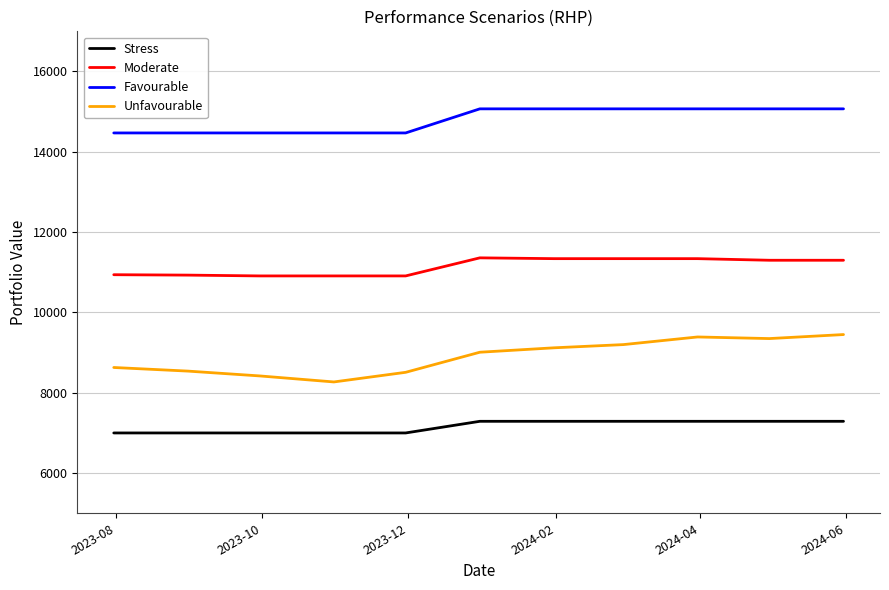

At how many categories does at least one series exceed 11300?

11